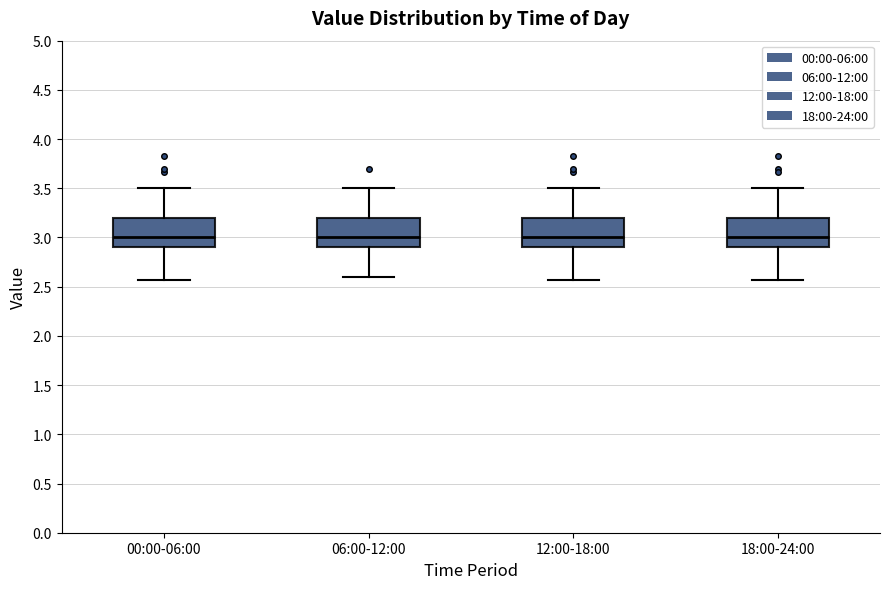

Reading left to right, read every box against the y-axis: the position of its median line, the range the box covers, and the ends of its whiskers. The values are not printed on the chart, so give them approximately, as read against the axis.

00:00-06:00: median 3.00, box 2.90 to 3.20, whiskers 2.55 to 3.50
06:00-12:00: median 3.00, box 2.90 to 3.20, whiskers 2.60 to 3.50
12:00-18:00: median 3.00, box 2.90 to 3.20, whiskers 2.55 to 3.50
18:00-24:00: median 3.00, box 2.90 to 3.20, whiskers 2.55 to 3.50